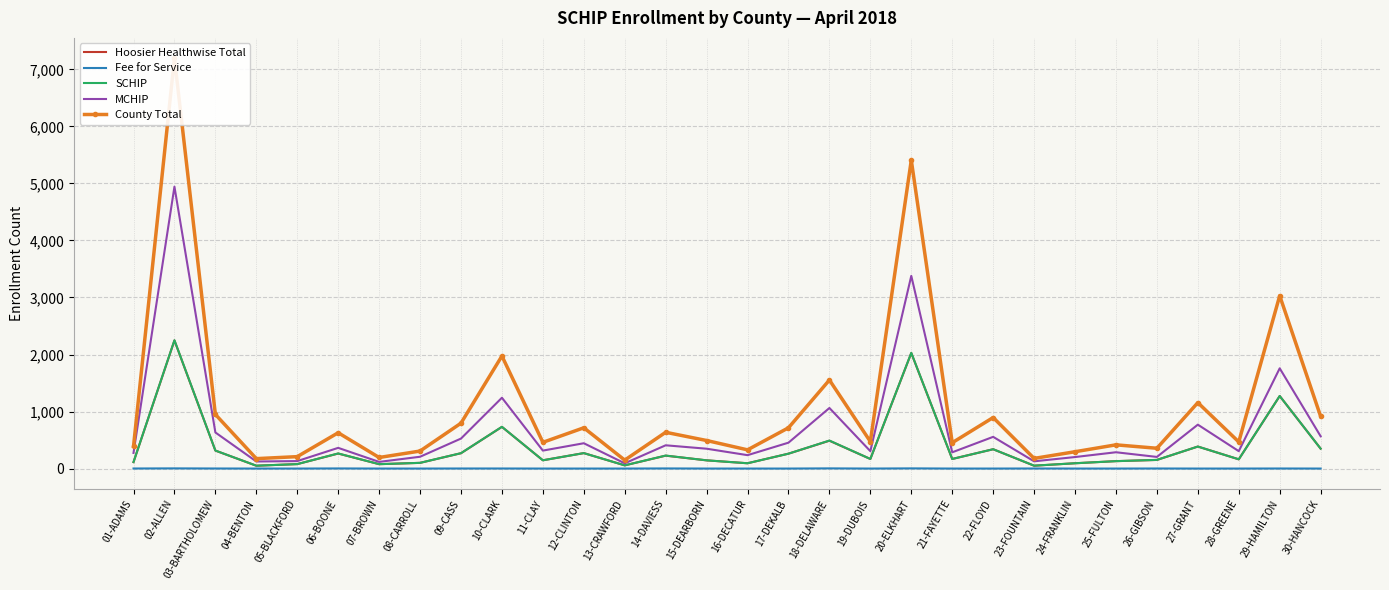

How many interior local peaks does the MCHIP series have?

11